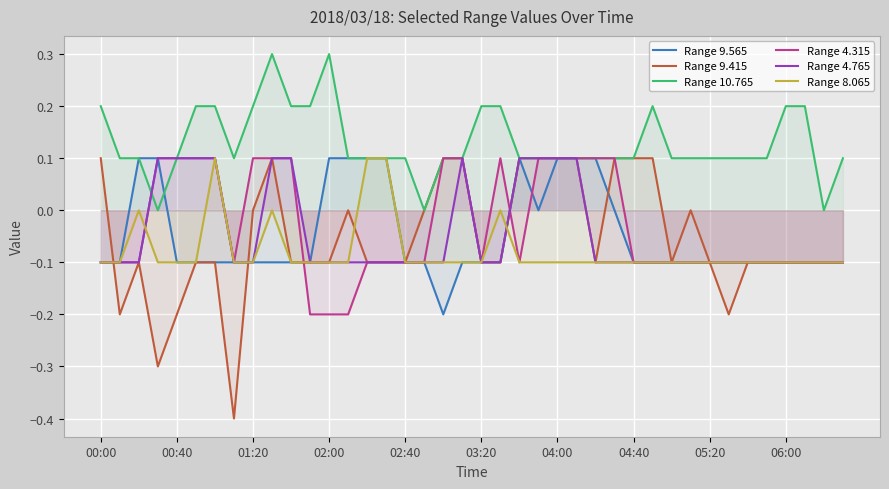

List the series in order of their peak value, highest first.

Range 10.765, Range 9.565, Range 9.415, Range 4.315, Range 4.765, Range 8.065